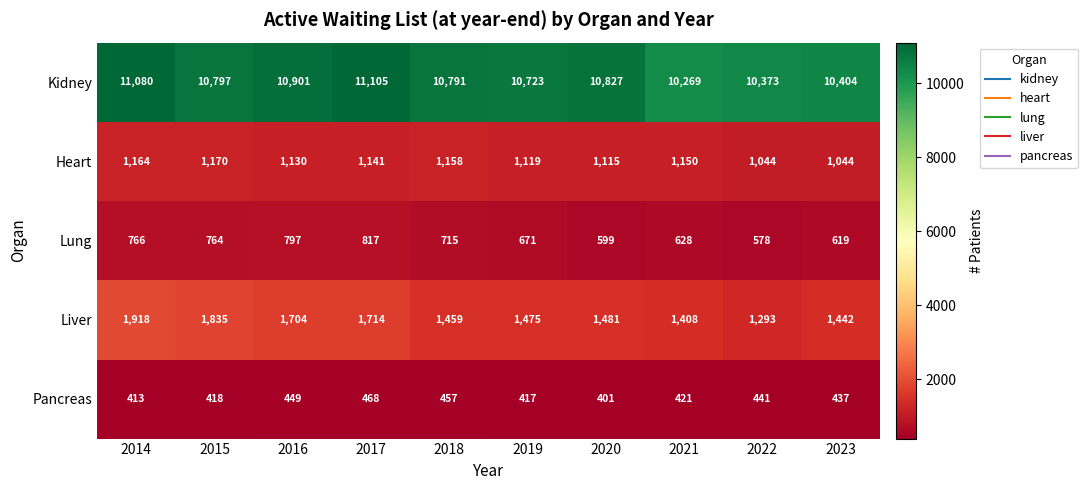

Is it true that Kidney equals 7403 at 2015?

False